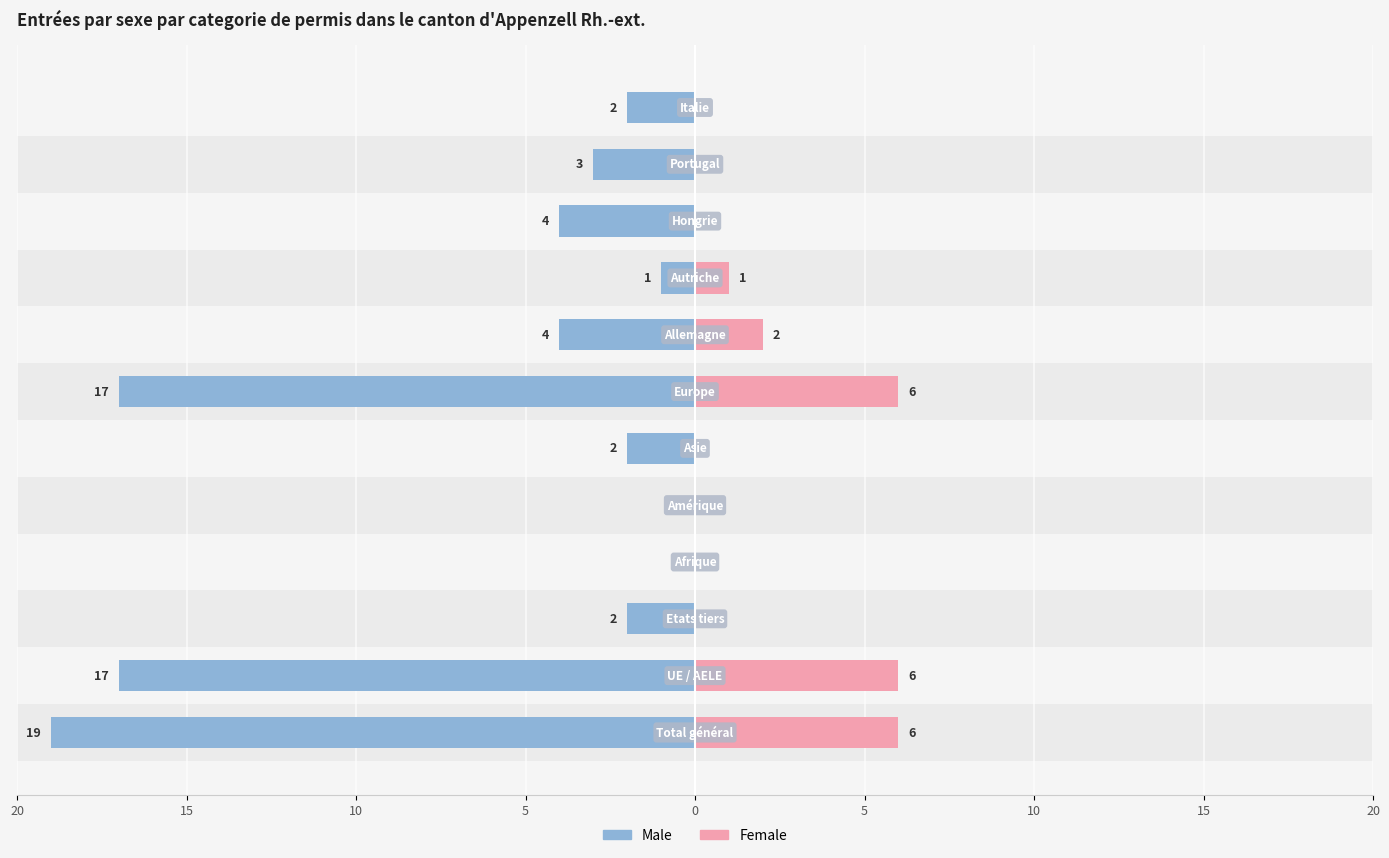

Which series has the largest range (max minus min)?

Male